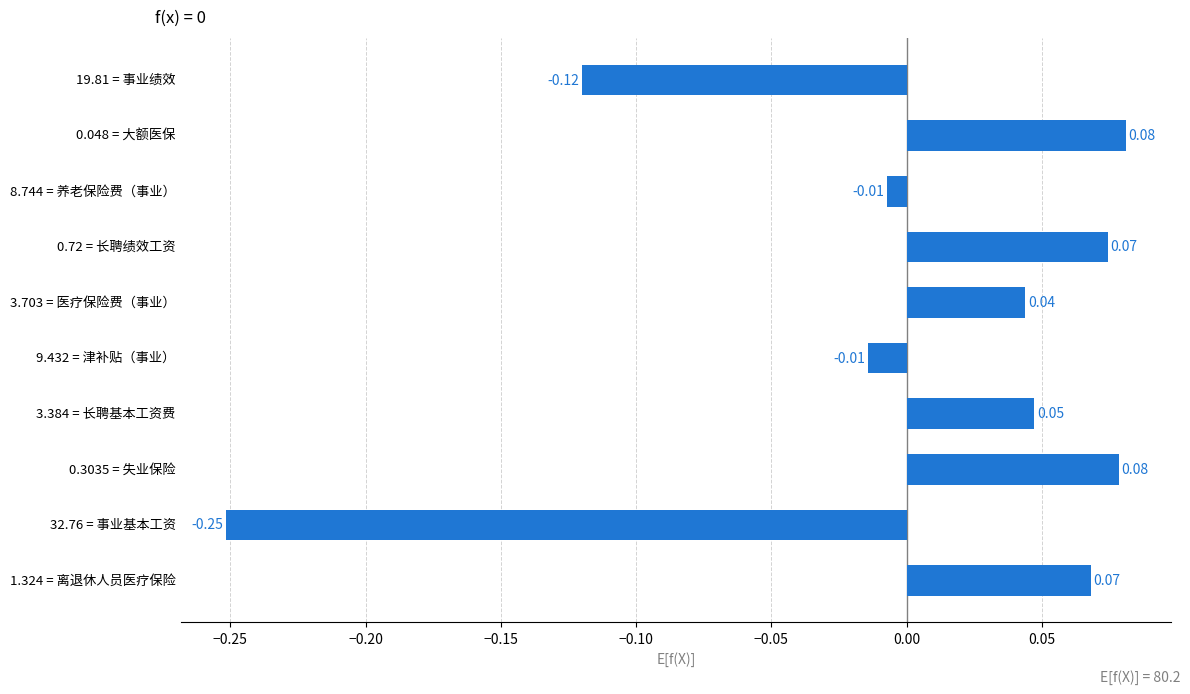

How many bars are there in total?

10